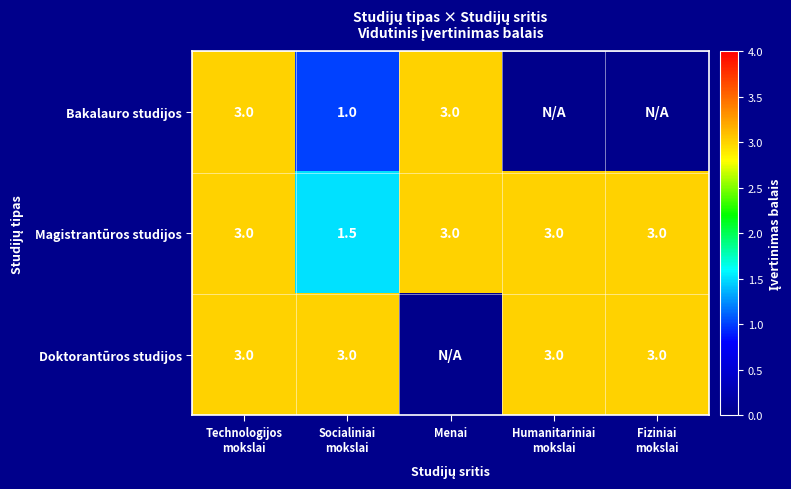

How many categories are shown in the chart?

5